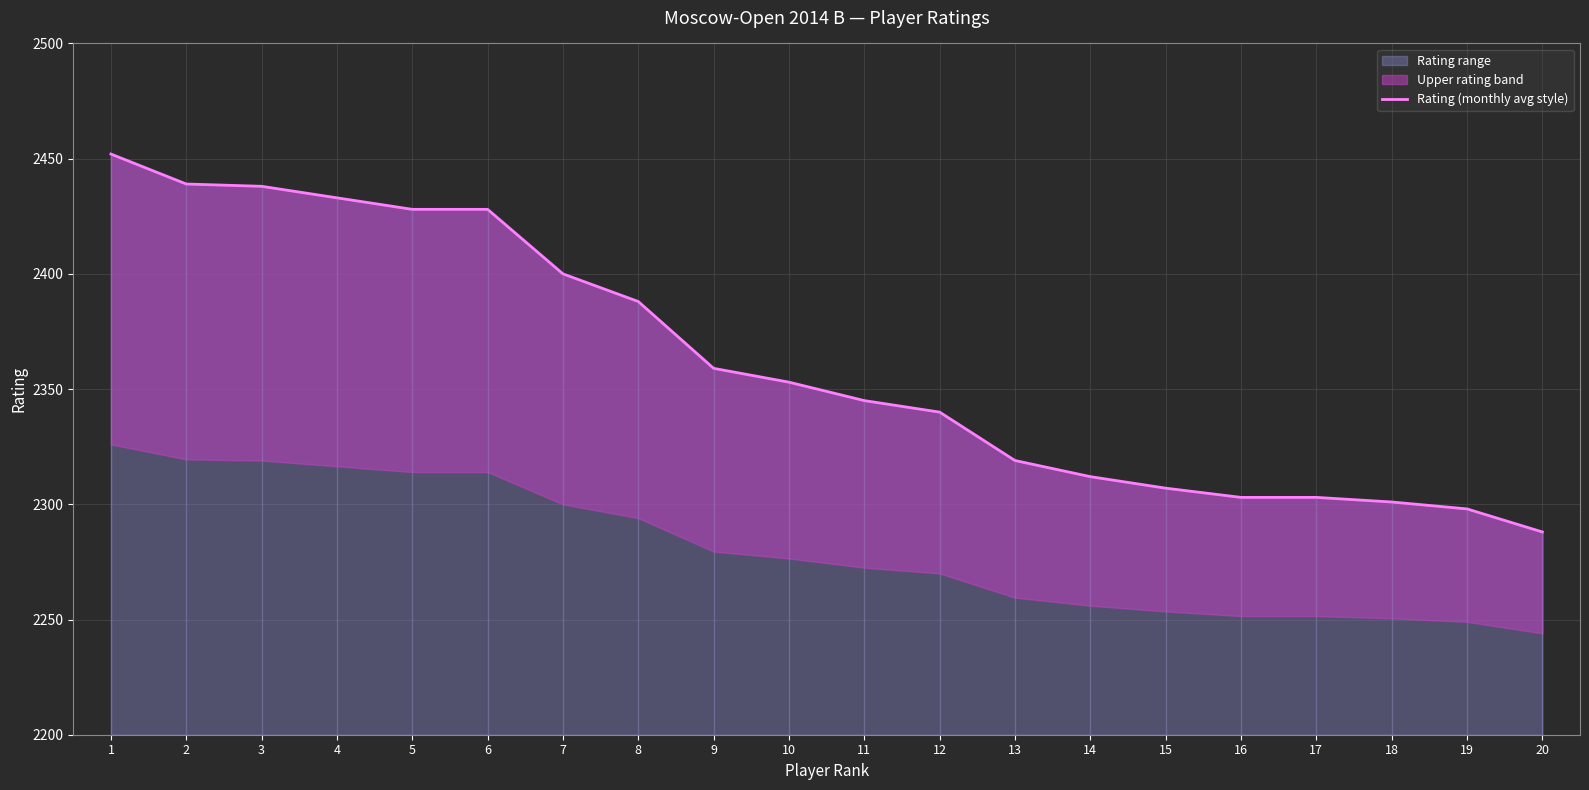

What is the change in value from 2 to 13?

-120